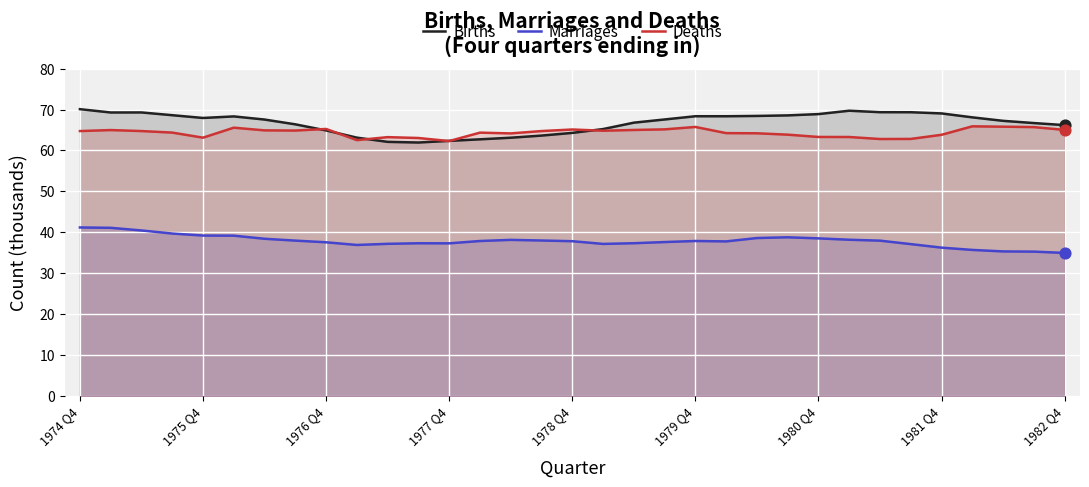

At which category is the sum across all series the highest?

1974 Q4